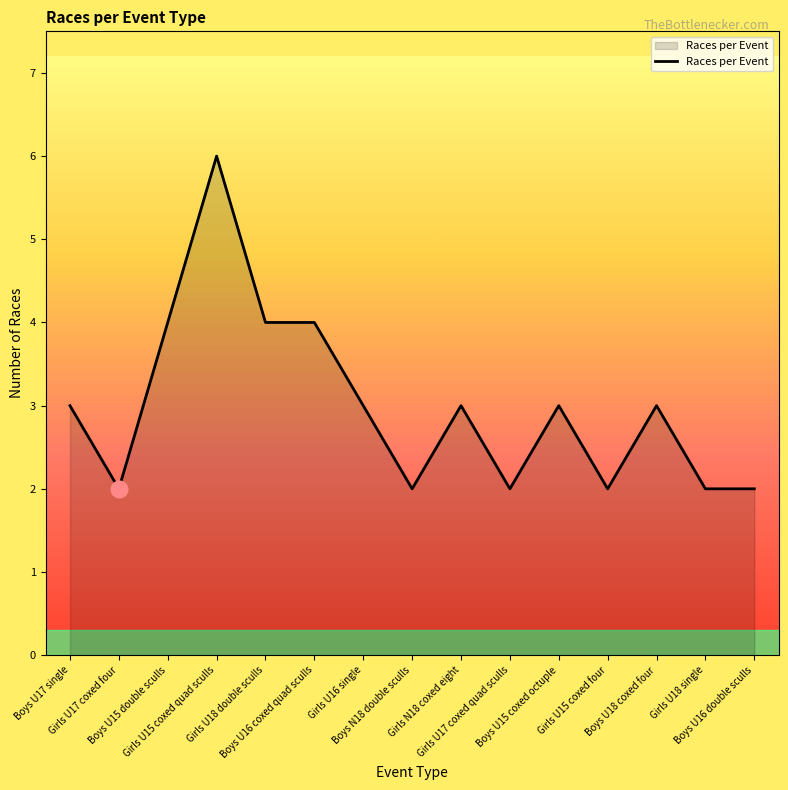

Between Boys U16 double sculls and Boys U15 coxed octuple, which is larger?

Boys U15 coxed octuple